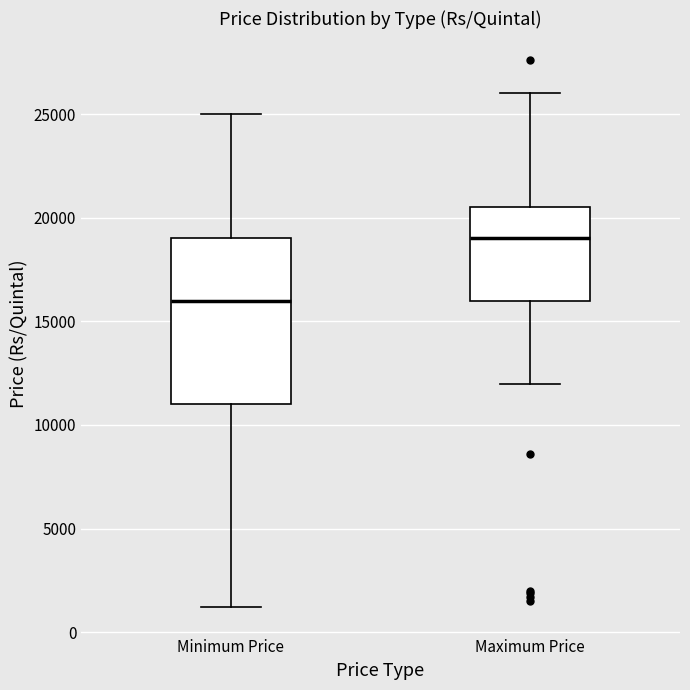

Reading left to right, transcribe this box plot: for each box, give where its median line is, the range the box spans, and where its two whiskers end, as read against the y-axis. The values are not printed on the chart, so give them approximately, as read against the axis.

Minimum Price: median 16000, box 11000 to 19000, whiskers 1000 to 25000
Maximum Price: median 19000, box 16000 to 20500, whiskers 12000 to 26000